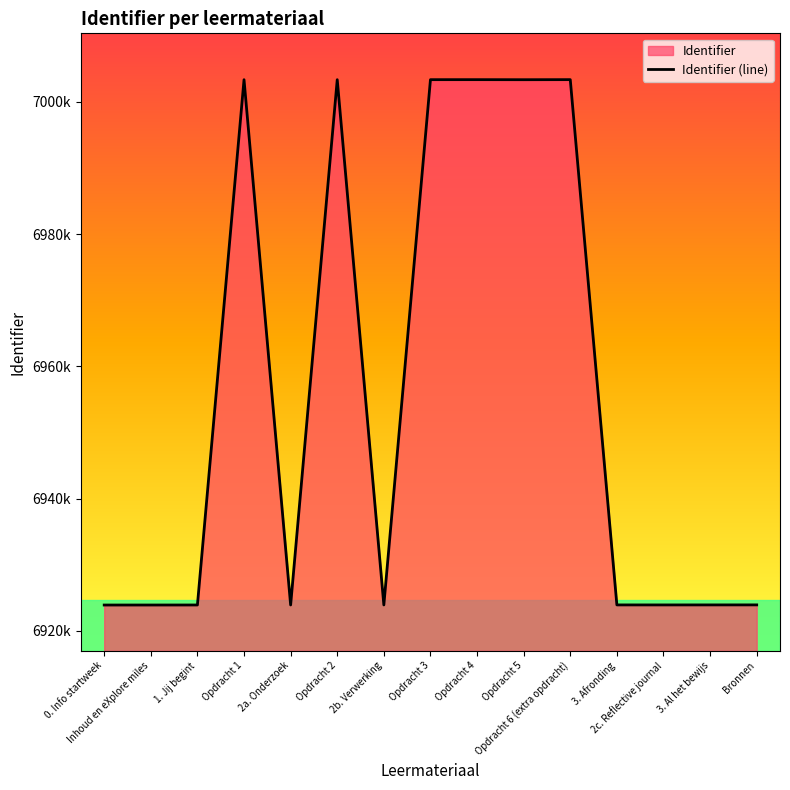

What is the label of the 7th point from the right?

Opdracht 4